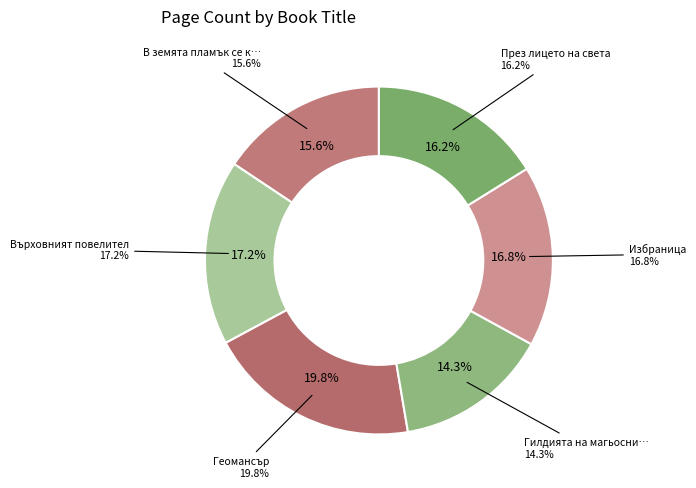

Is there a majority slice in this chart?

No